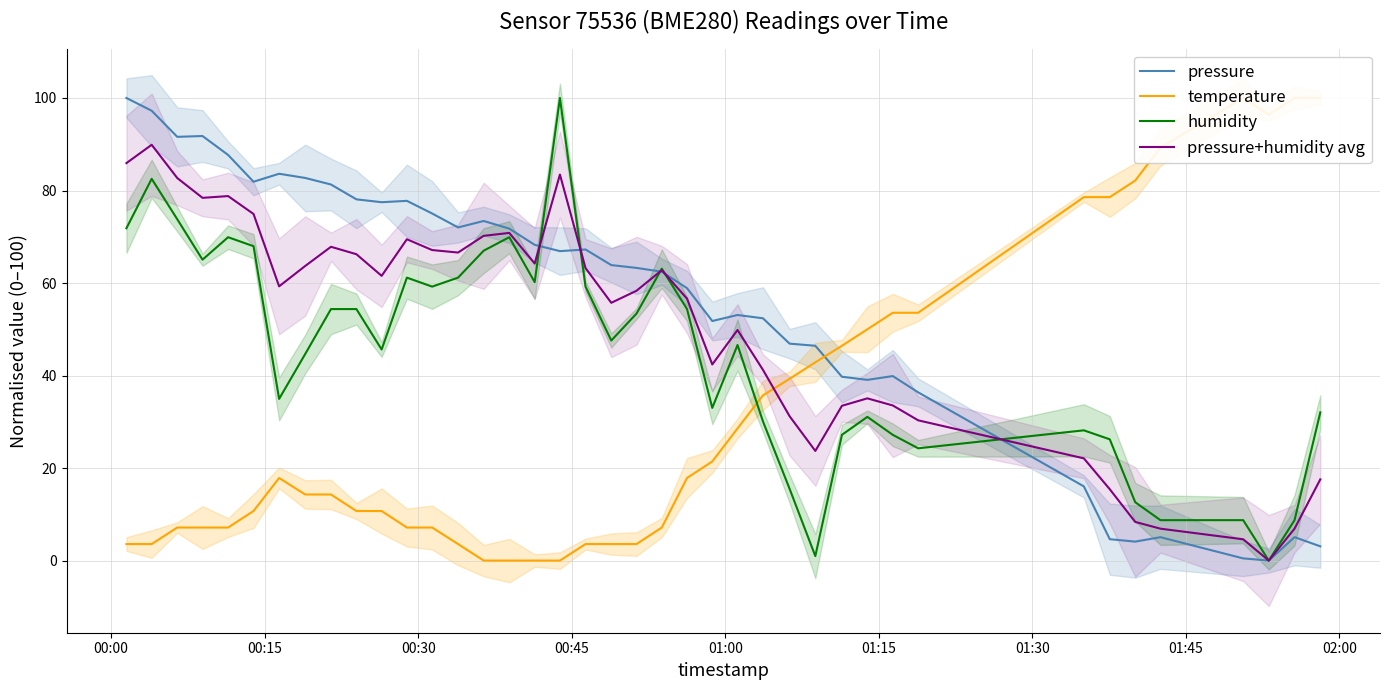

What is the maximum value for humidity?

100.0